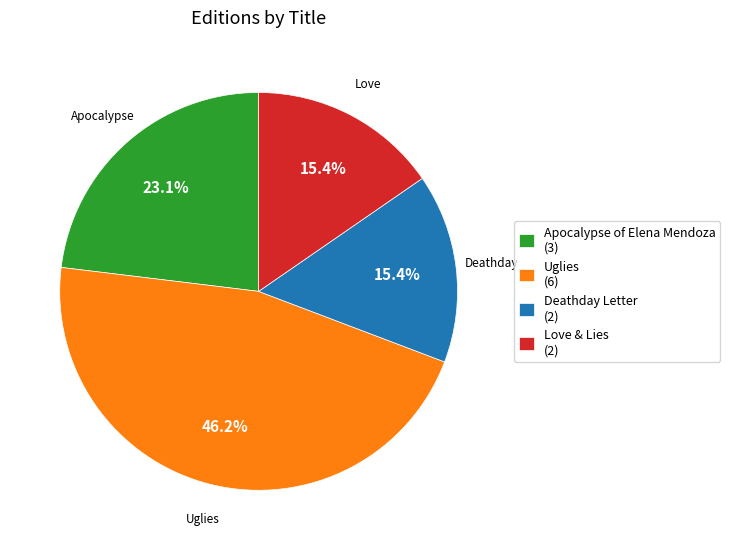

Is it true that Apocalypse of Elena Mendoza is 23% of the pie?

True